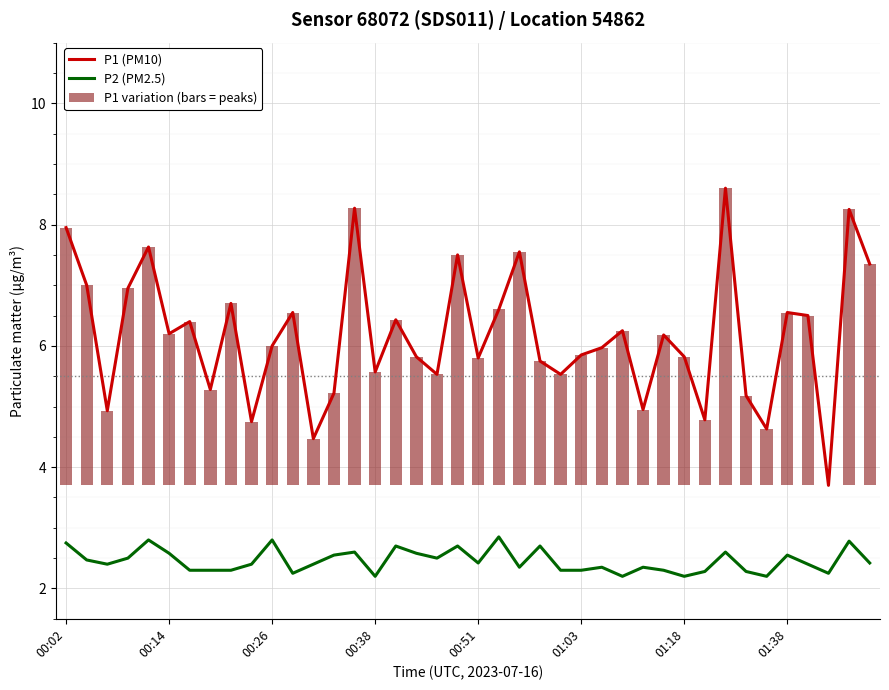

What is the maximum value shown in the chart?

8.6